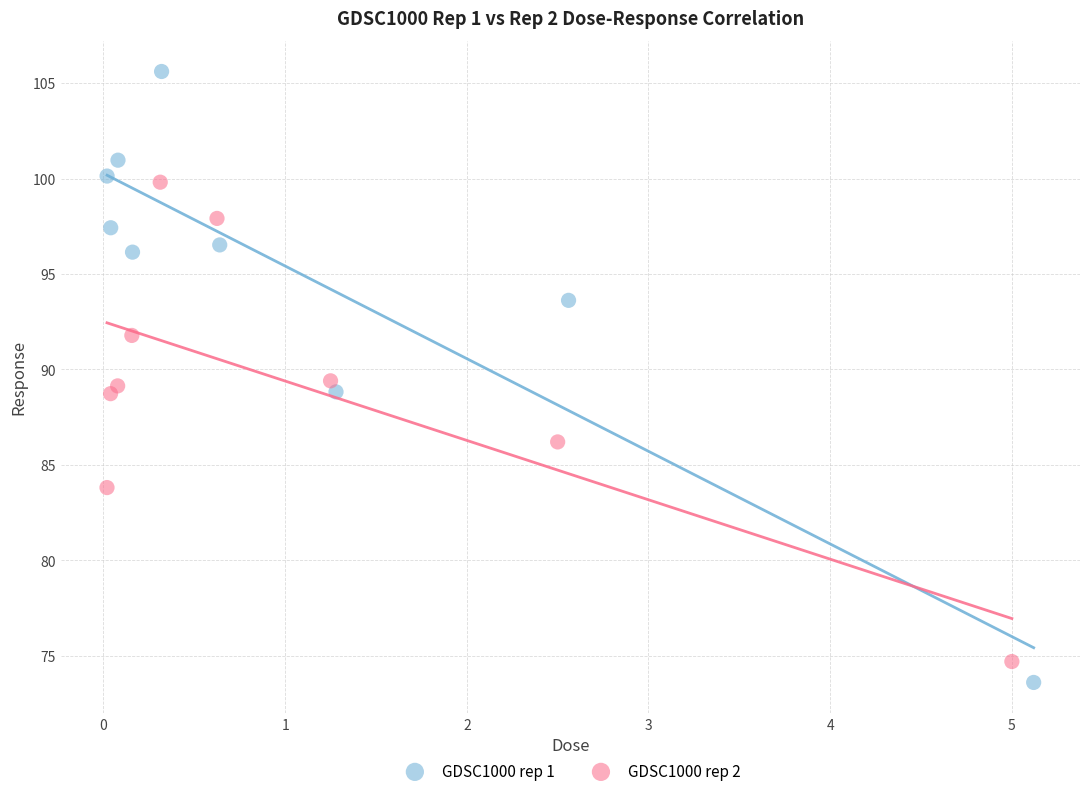

Which series reaches the minimum Y coordinate?

GDSC1000 rep 1